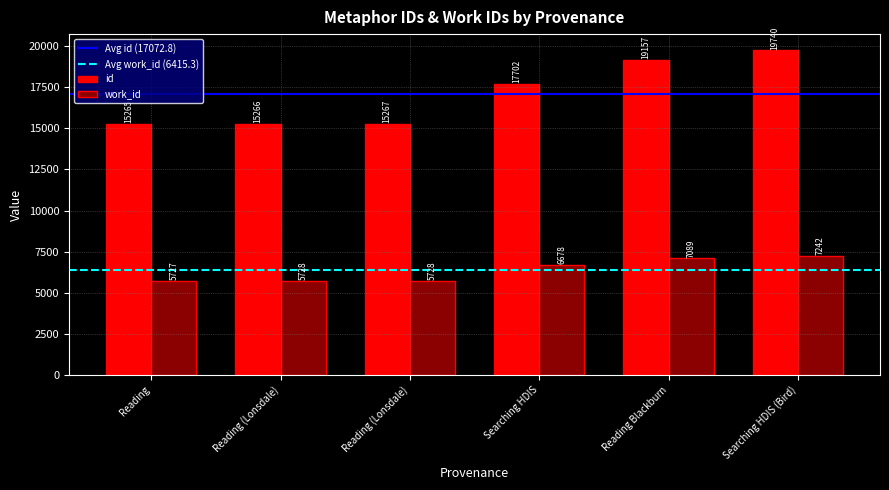

What is the sum of the id values at Reading (Lonsdale) and Searching HDIS?

32968